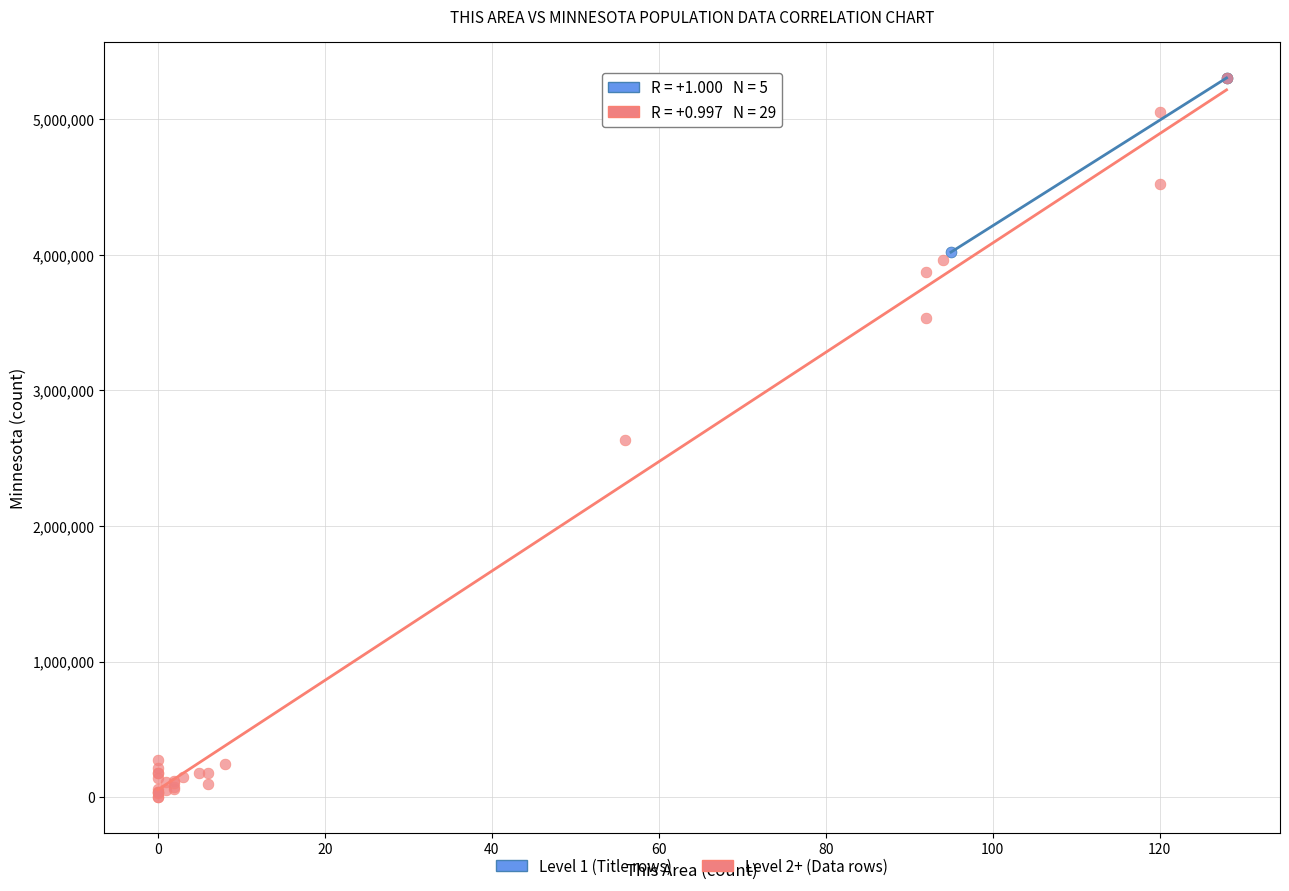

Which series has the widest spread of Y values?

Level 2+ (Data rows)